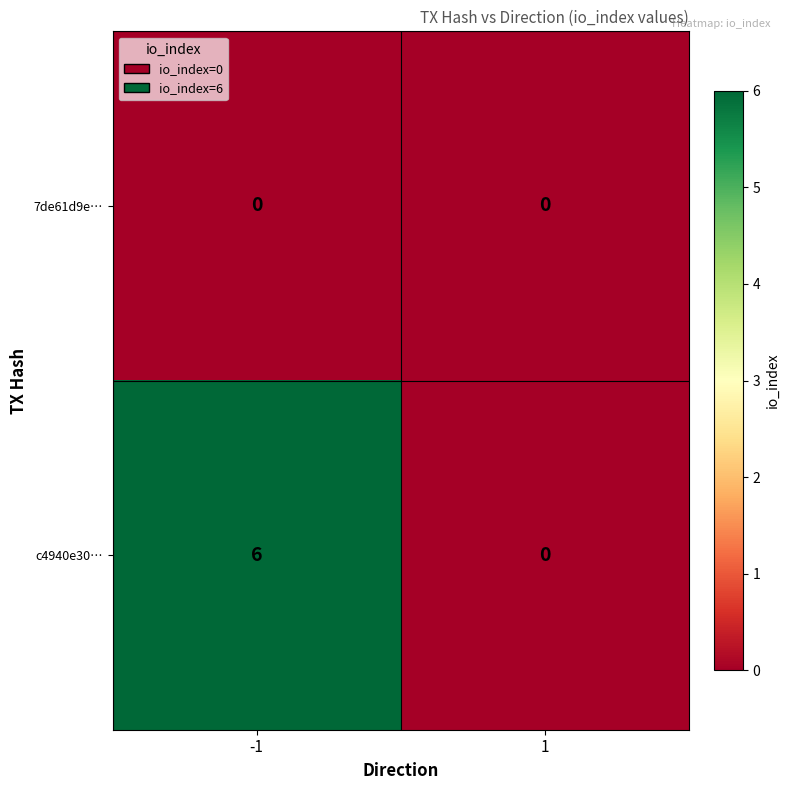

Which series has the largest total across all categories?

c4940e30…